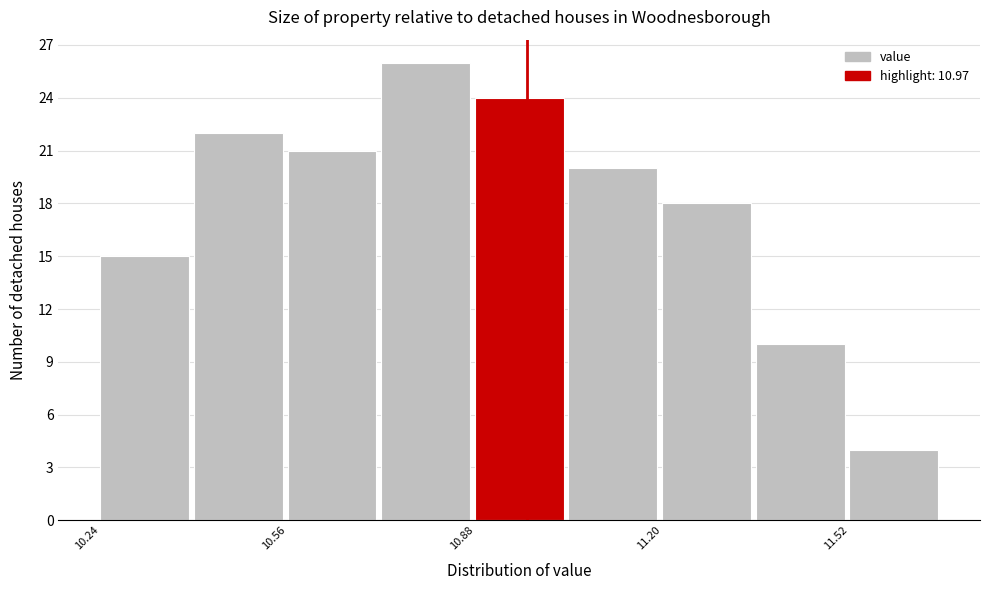

Read against the x-axis, roughly where is the centre of the tallest bar?

10.80